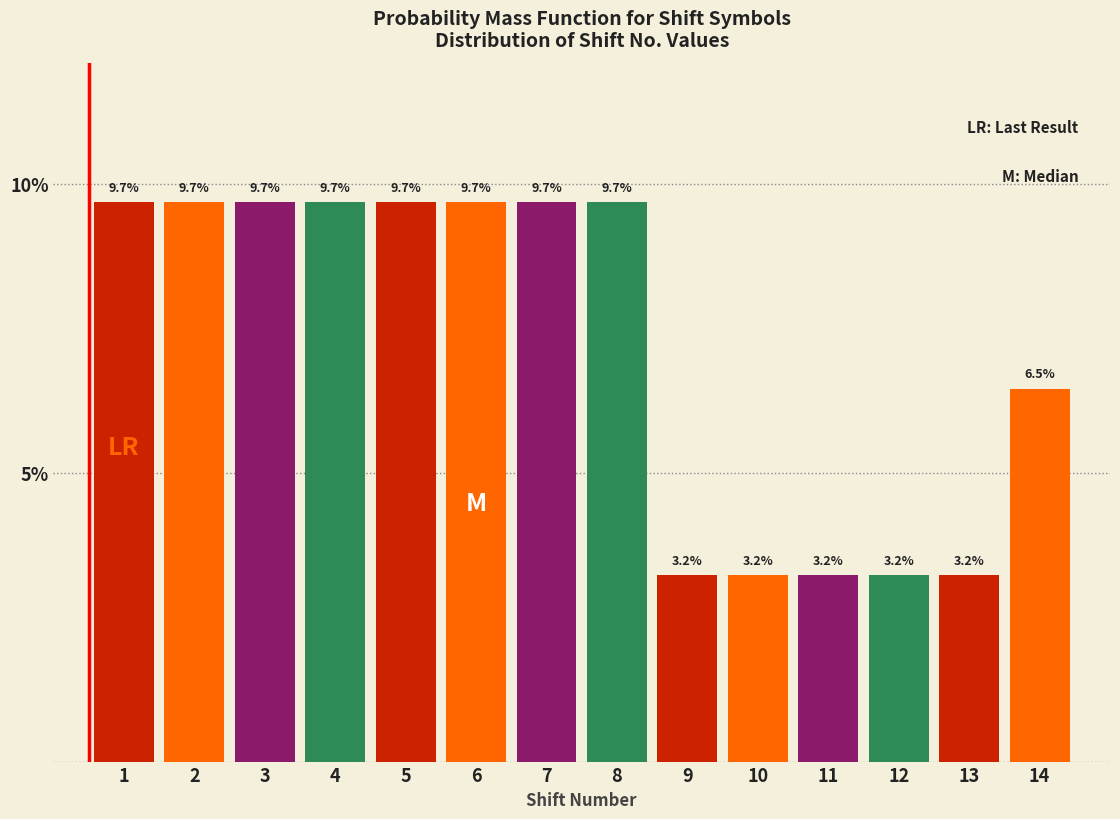

Reading right to left, transcribe all the data shown in this chart.

14=6.5	13=3.2	12=3.2	11=3.2	10=3.2	9=3.2	8=9.7	7=9.7	6=9.7	5=9.7	4=9.7	3=9.7	2=9.7	1=9.7